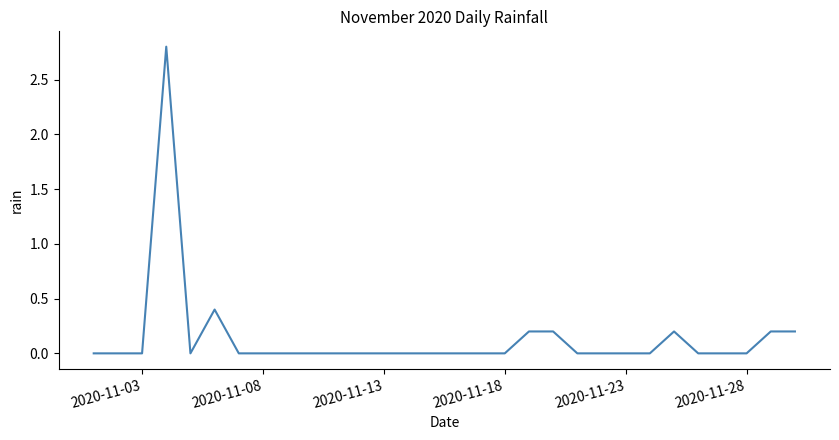

What is the greatest value displayed?

2.8